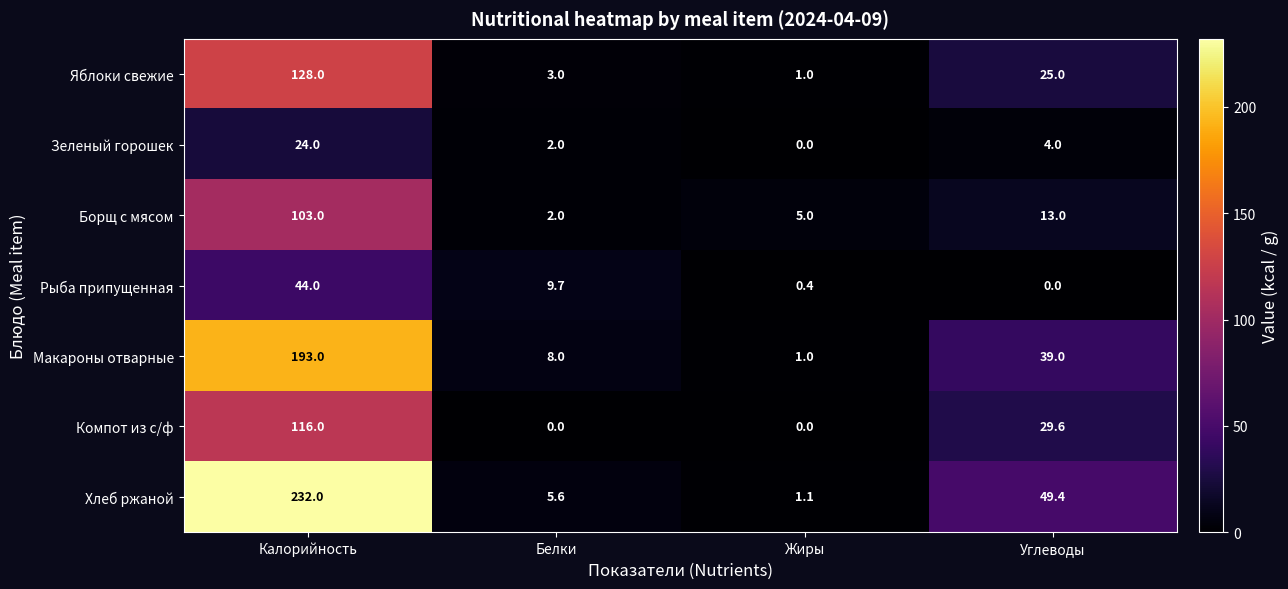

Which series has the widest spread of values?

Хлеб ржаной